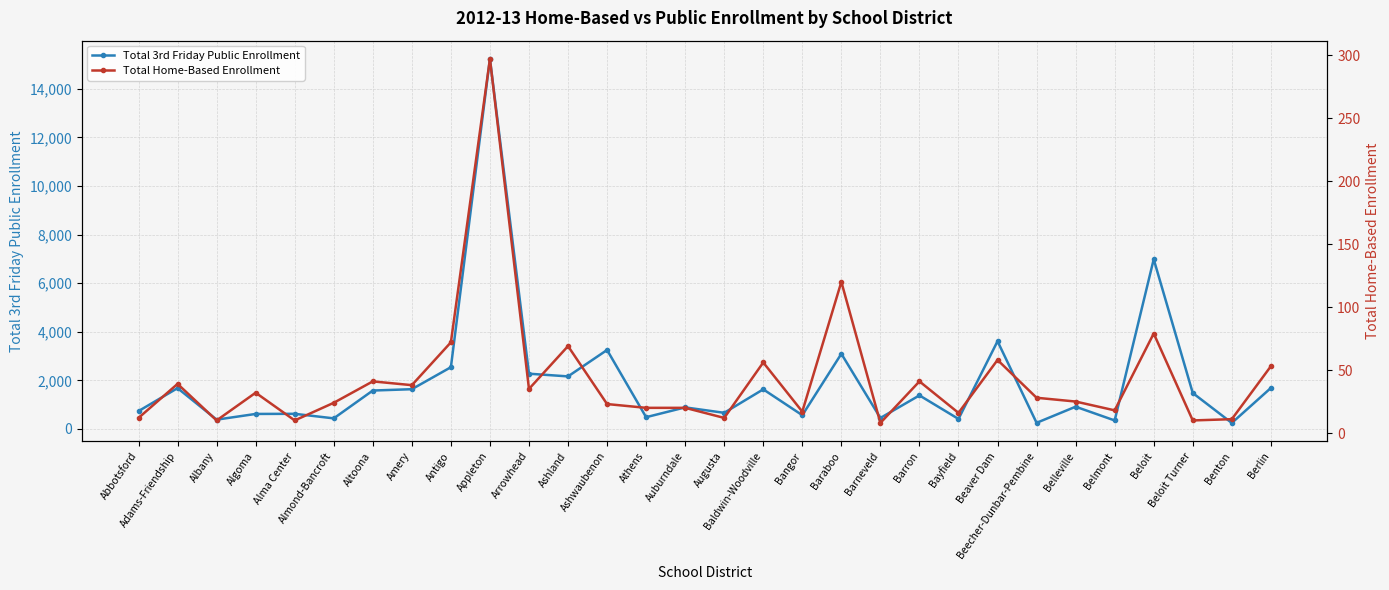

Which category has the highest value in the Total 3rd Friday Public Enrollment series?

Appleton